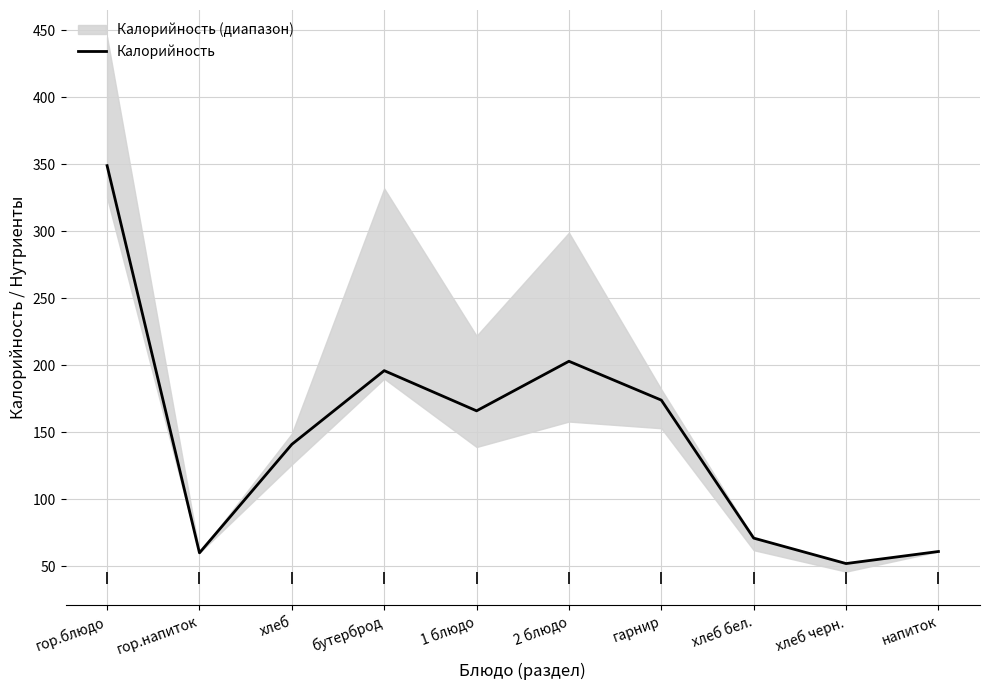

What is the label of the 7th point from the left?

гарнир